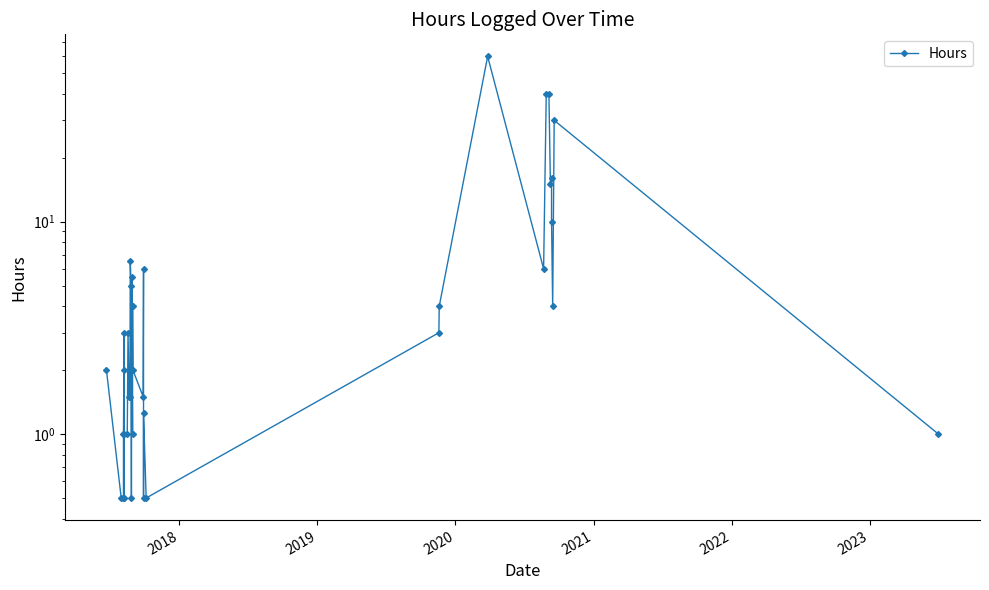

What is the greatest value displayed?

60.0